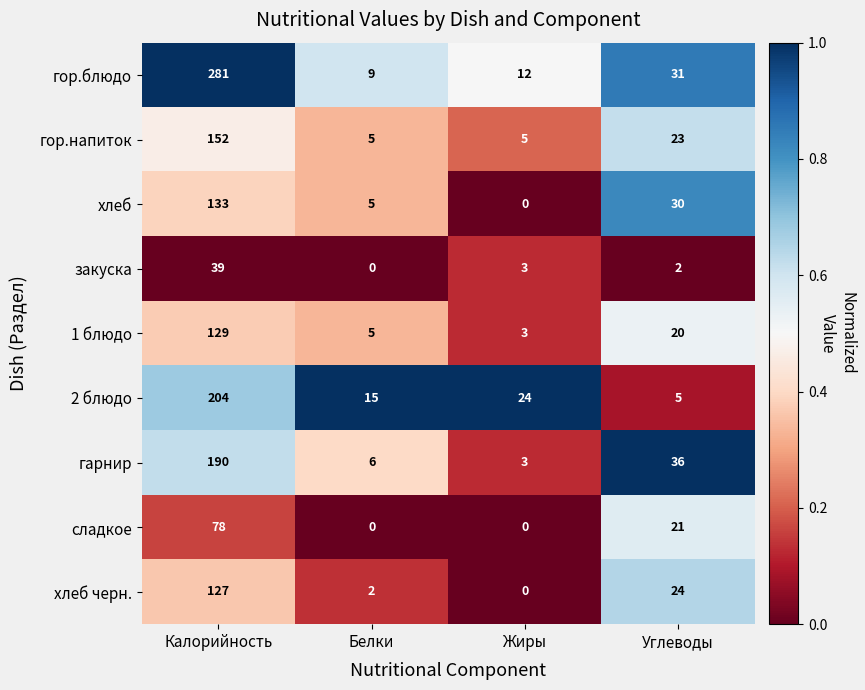

At which label does хлеб reach its peak?

Калорийность